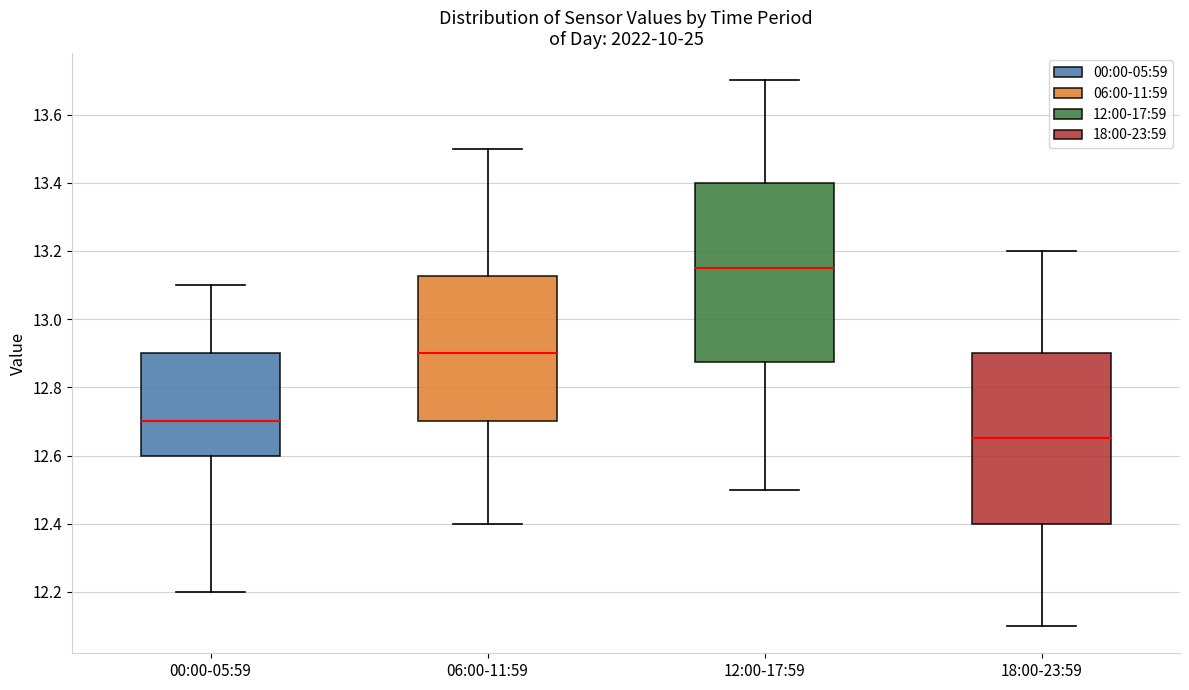

Reading left to right, read every box against the y-axis: the position of its median line, the range the box covers, and the ends of its whiskers. The values are not printed on the chart, so give them approximately, as read against the axis.

00:00-05:59: median 12.70, box 12.60 to 12.90, whiskers 12.20 to 13.10
06:00-11:59: median 12.90, box 12.70 to 13.12, whiskers 12.40 to 13.50
12:00-17:59: median 13.16, box 12.88 to 13.40, whiskers 12.50 to 13.70
18:00-23:59: median 12.66, box 12.40 to 12.90, whiskers 12.10 to 13.20